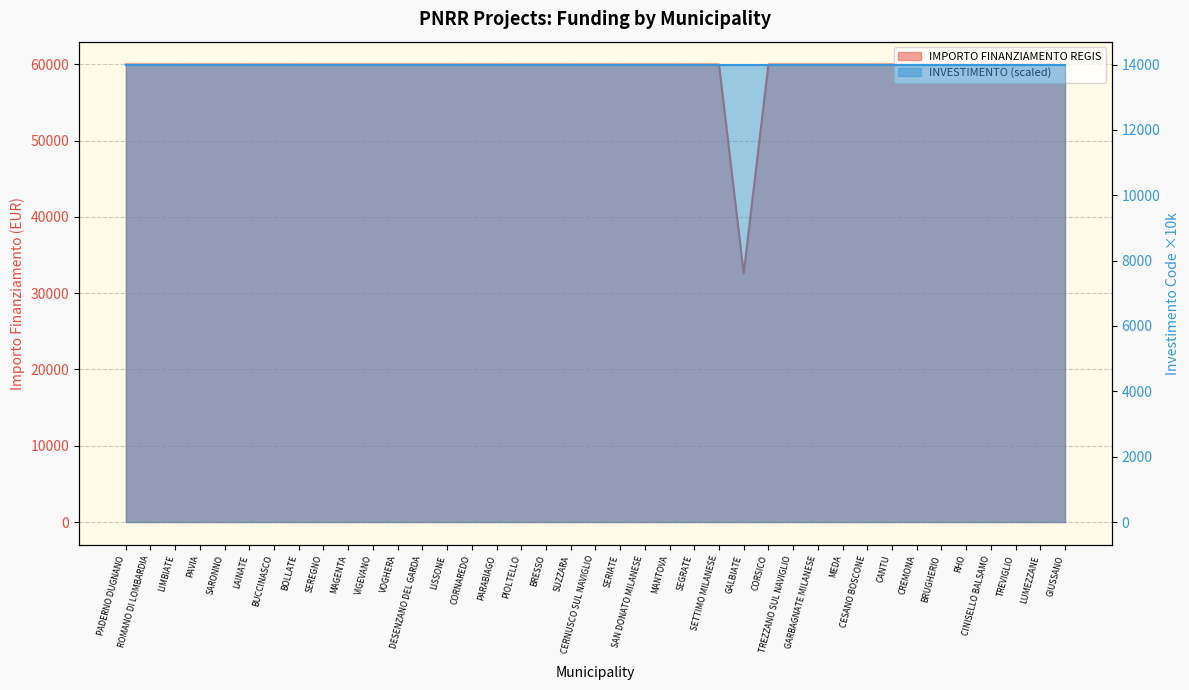

True or false: there are more than 0 points higher than both neighbors.

False